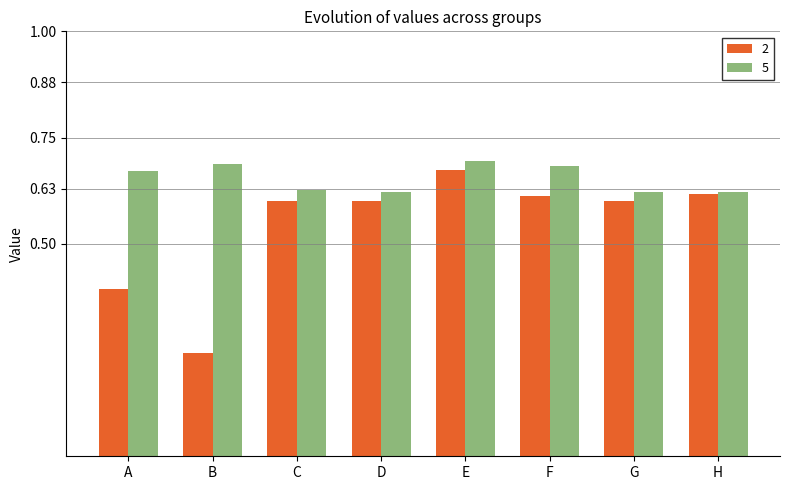

The value of 5 at H is 0.2. True or false?

False